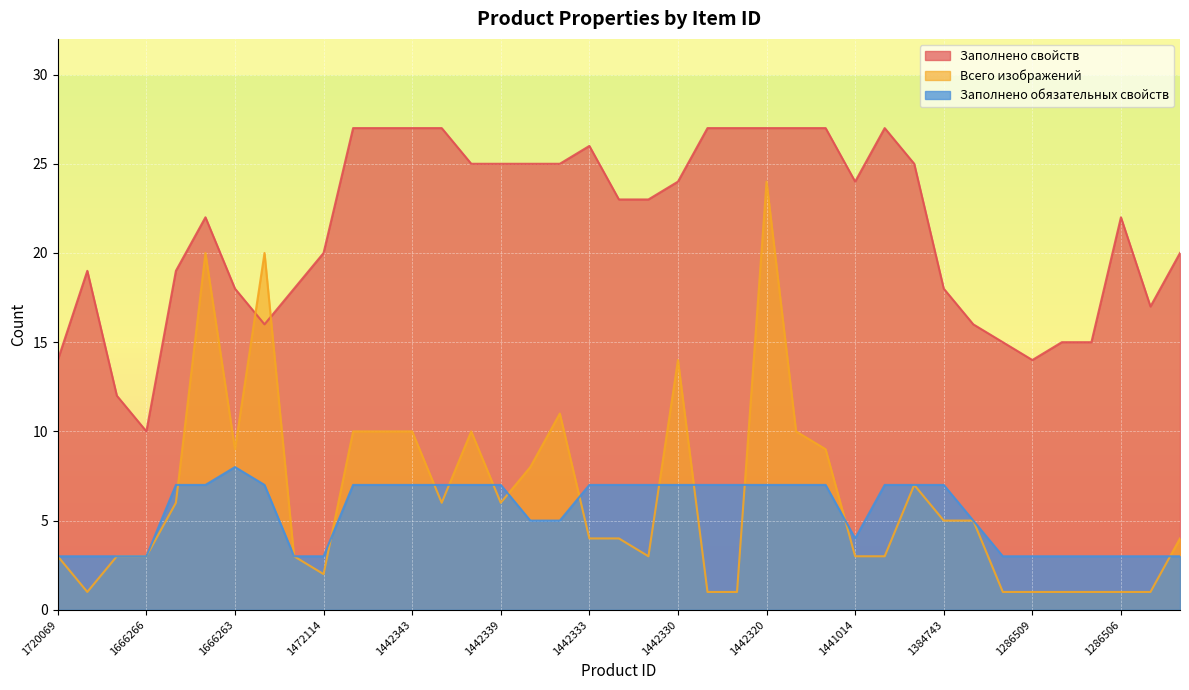

Does the chart display data point markers on the line(s)?

No